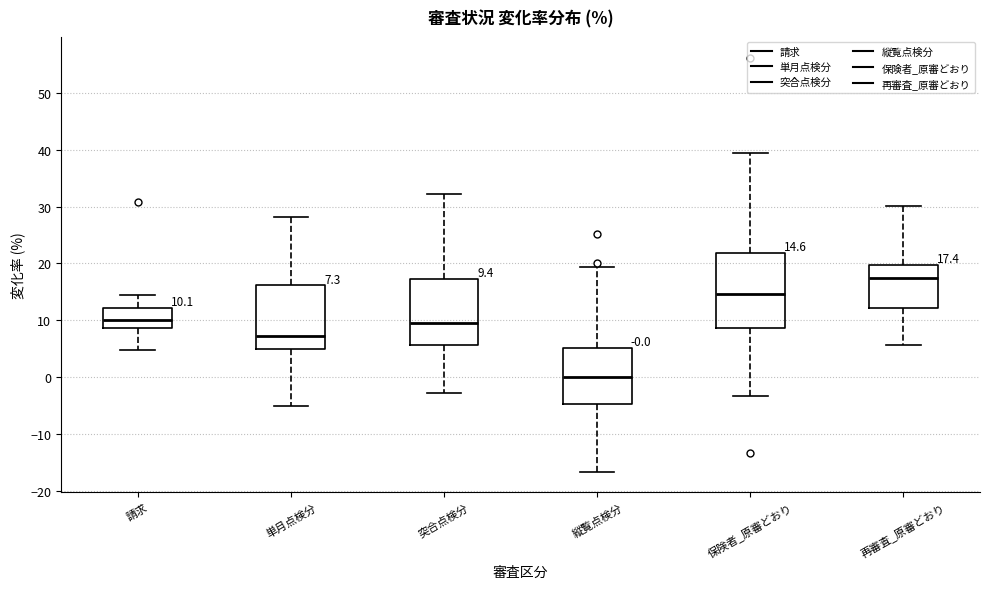

Comparing the boxes themselves (not the whiskers), which one is the tallest?

保険者_原審どおり